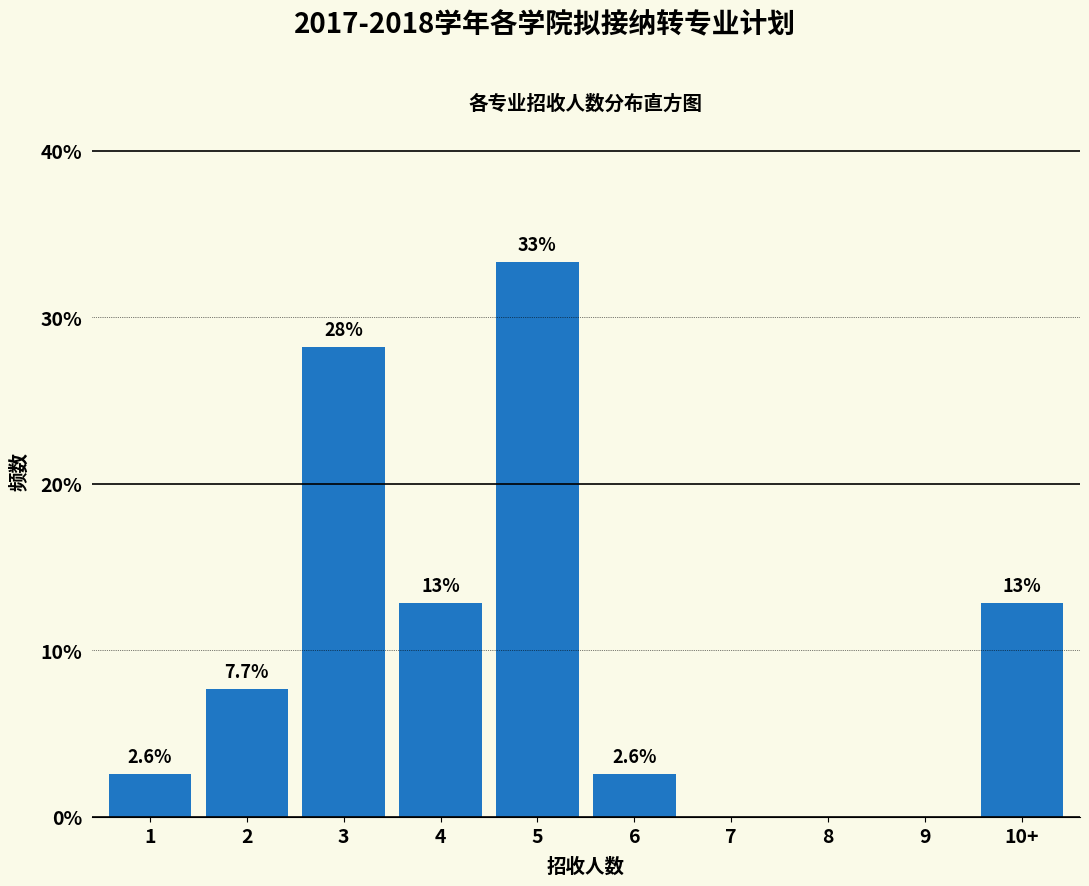

Are the bars horizontal?

No